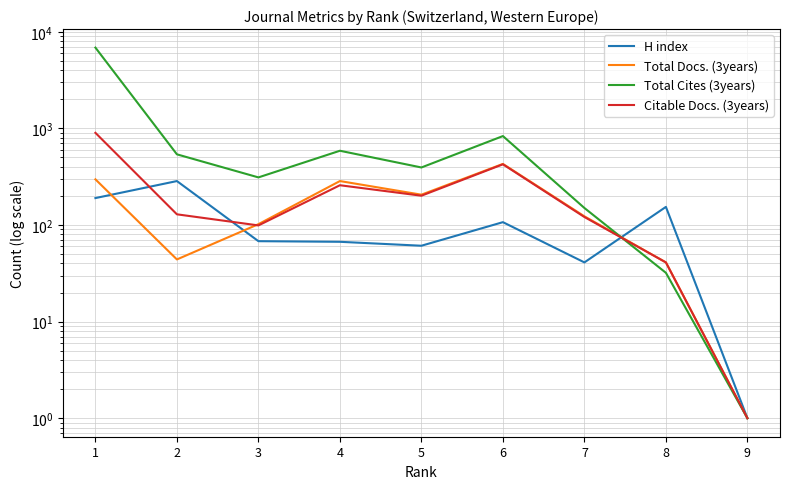

Reading right to left, what are all the values shown in this chart?

H index: 1	154	41	107	61	67	68	285	190
Total Docs. (3years): 1	41	123	429	206	285	102	44	297
Total Cites (3years): 1	32	150	833	394	587	311	539	6861
Citable Docs. (3years): 1	41	121	425	201	258	99	129	900